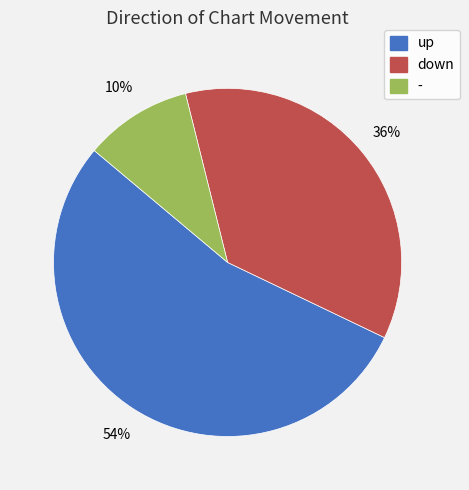

Does up account for over 50% of the chart?

Yes